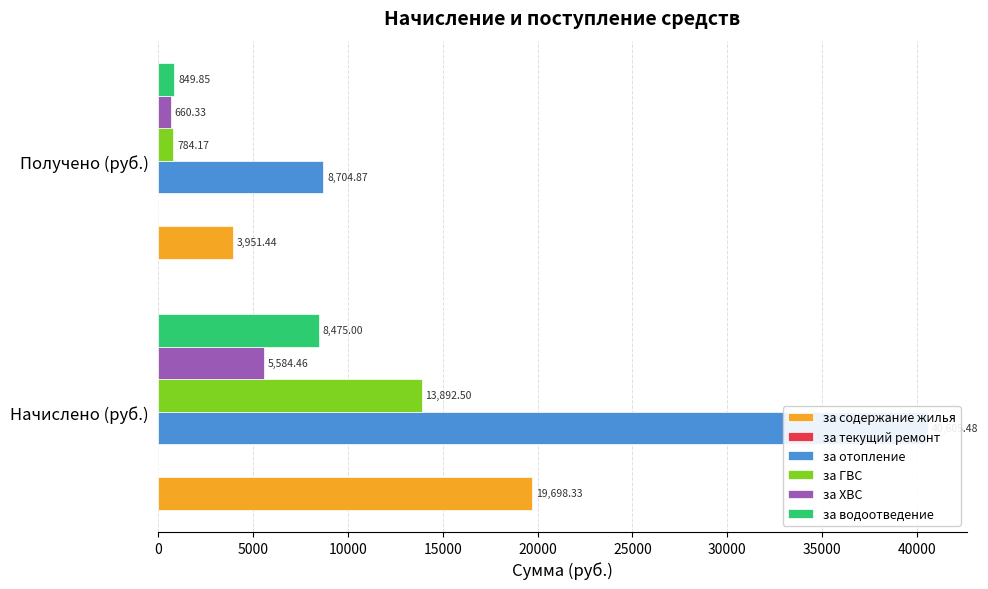

Reading right to left, what are all the values shown in this chart?

за содержание жилья: 3951.4	19698.3
за текущий ремонт: 0.1	0.1
за отопление: 8704.9	40605.5
за ГВС: 784.2	13892.5
за ХВС: 660.3	5584.5
за водоотведение: 849.9	8475.0